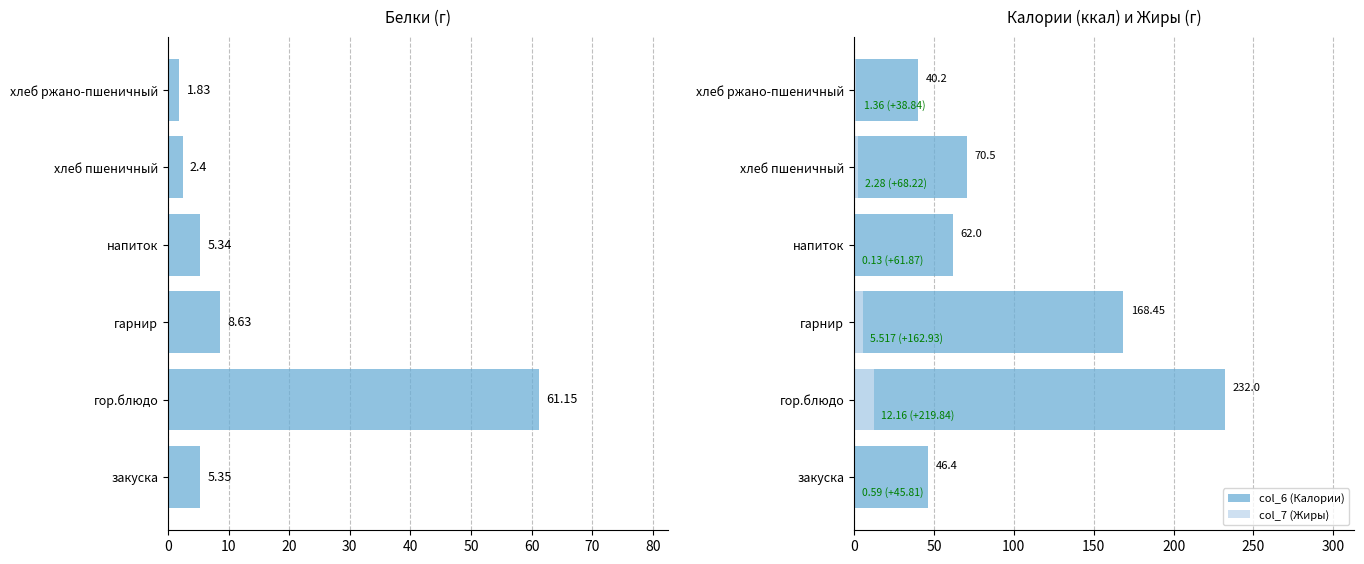

What is the lowest value of the col_7 (Жиры) series?

0.1